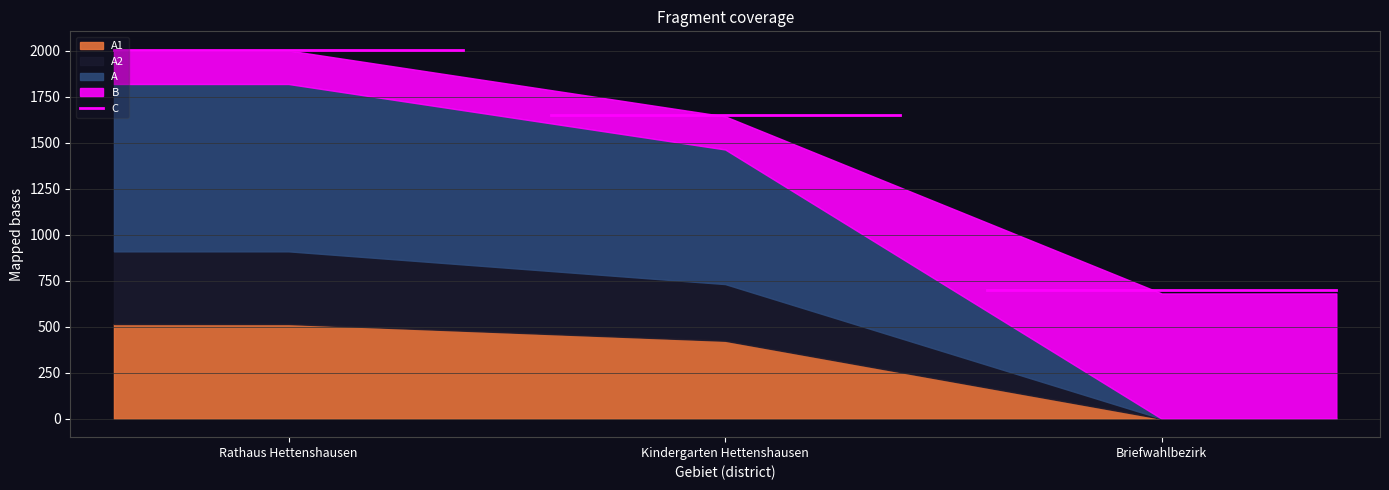

What is the label of the 3rd point from the right?

Rathaus Hettenshausen